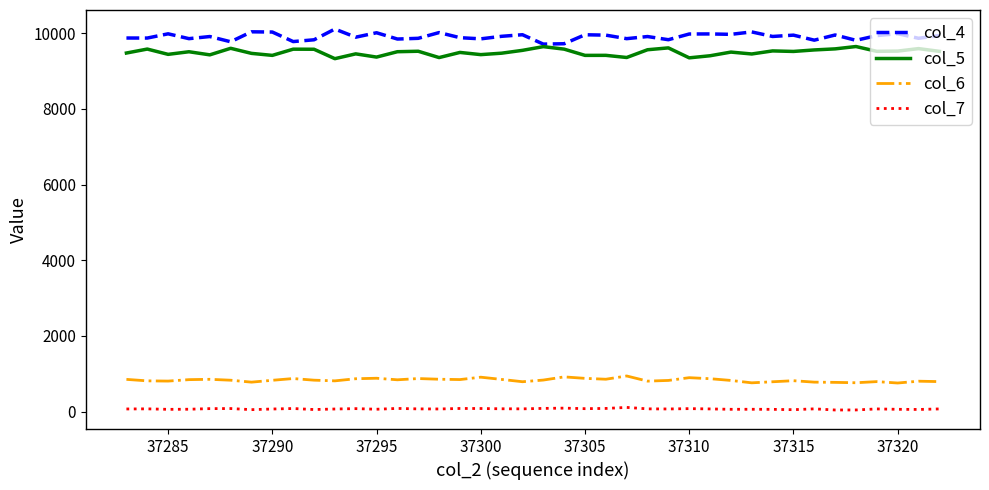

What is the greatest value displayed?

10112